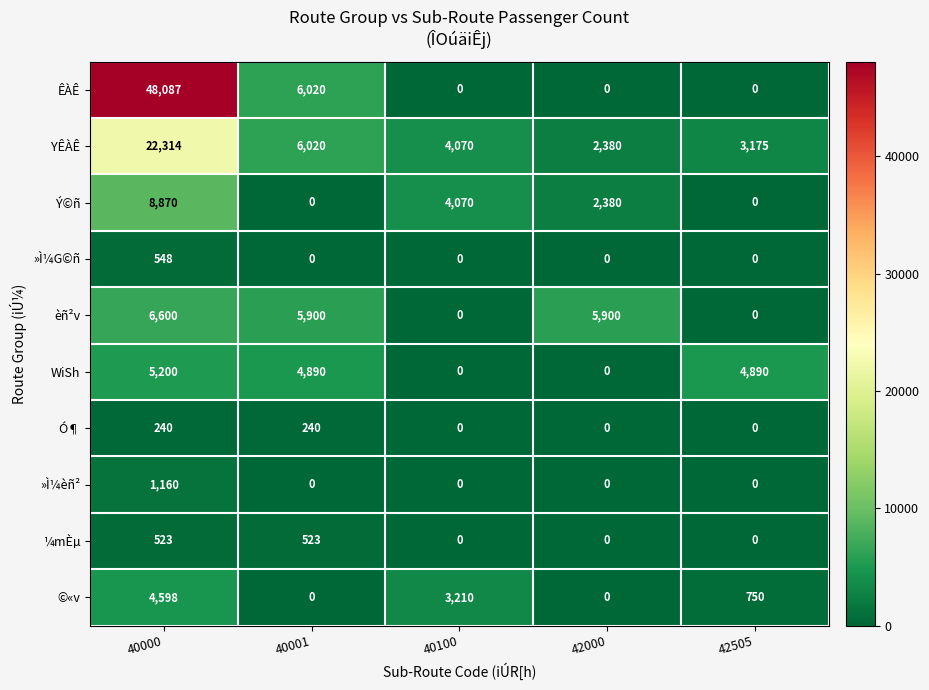

What value does the Ý©ñ series have at 40100, to the nearest 10?

4070